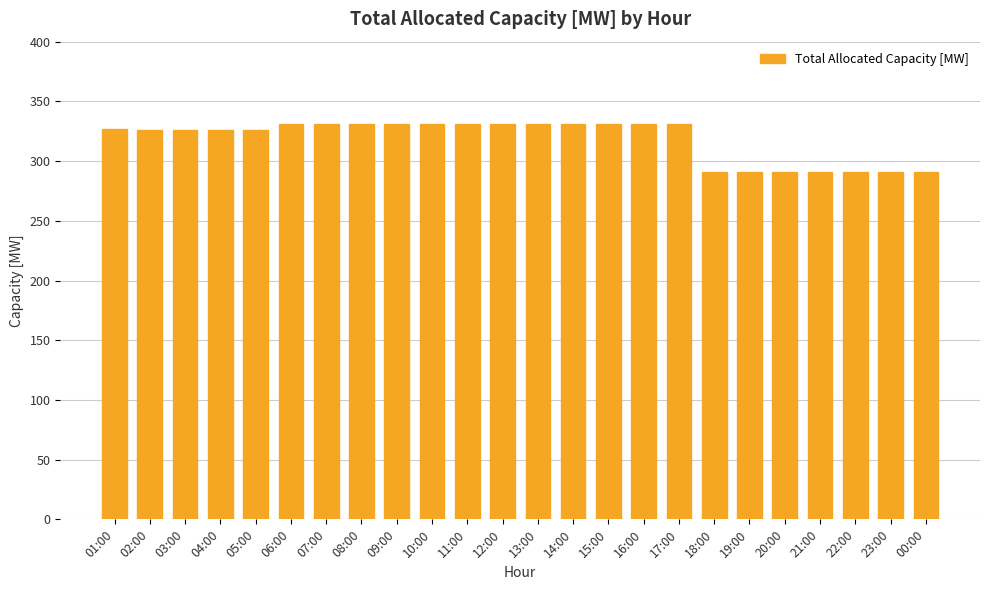

What is the label of the 2nd bar from the right?

23:00